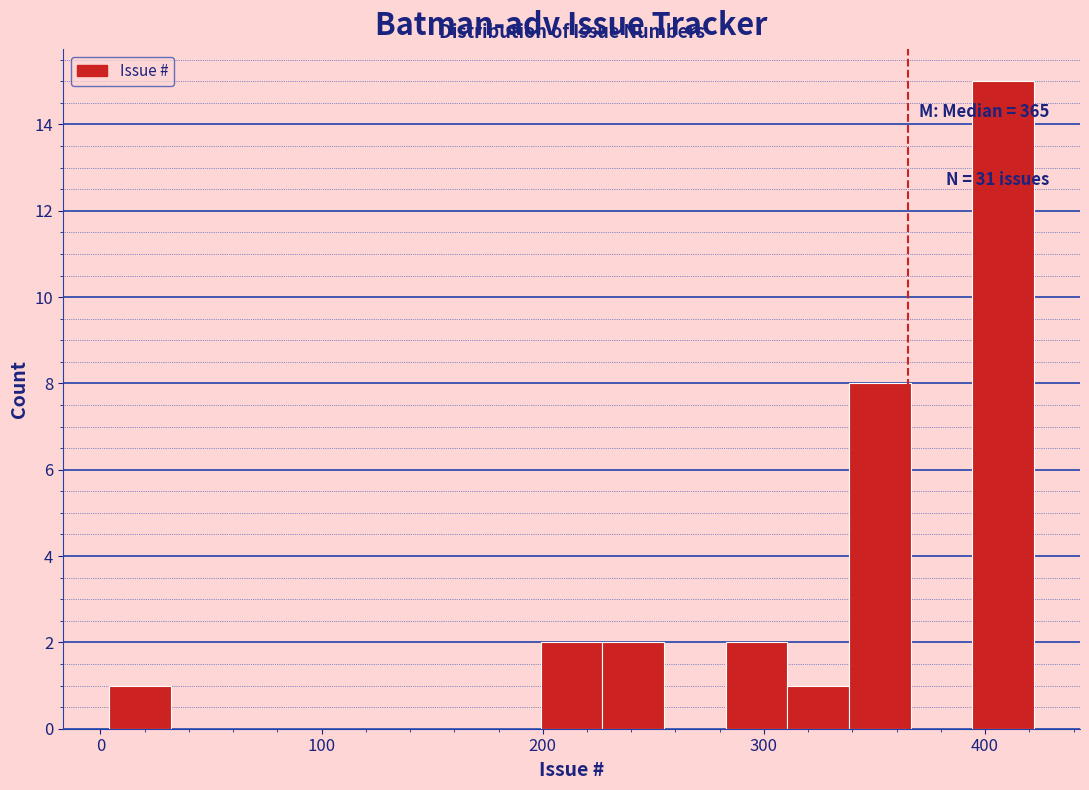

Read against the x-axis, roughly where is the centre of the tallest bar?

410